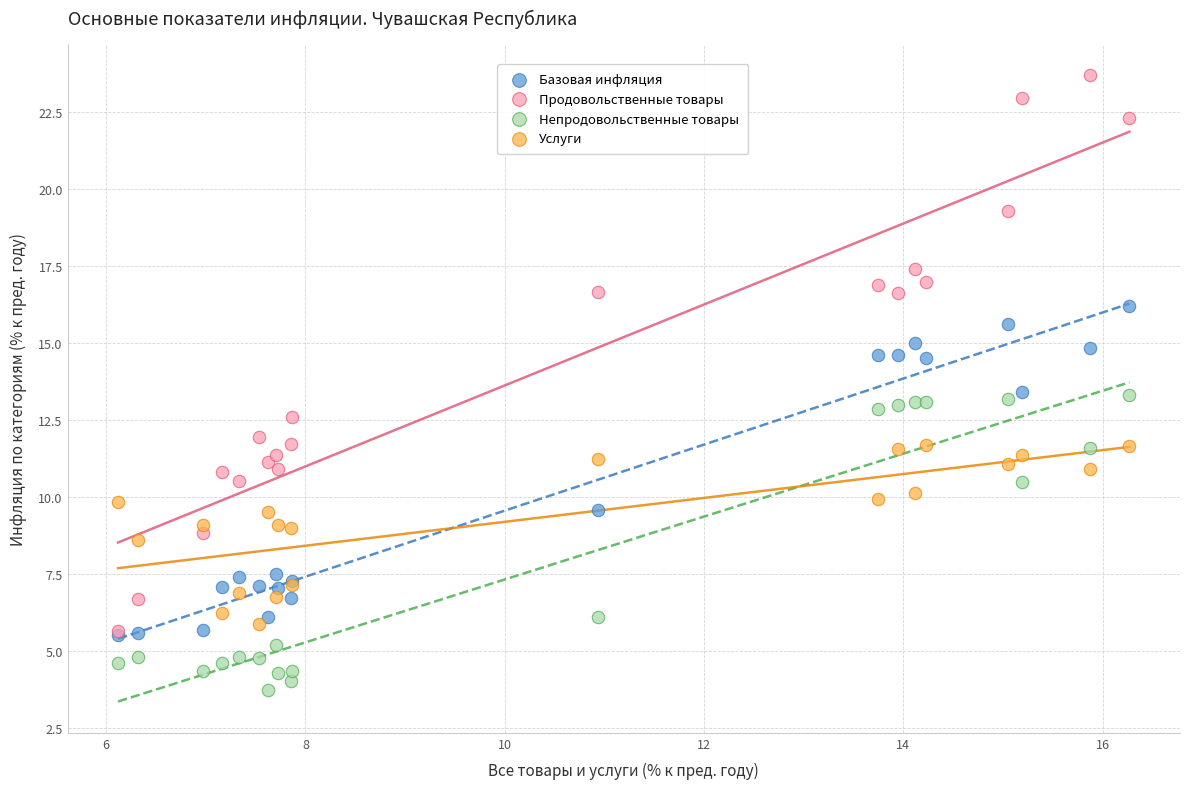

Which series contains the highest Y value?

Продовольственные товары